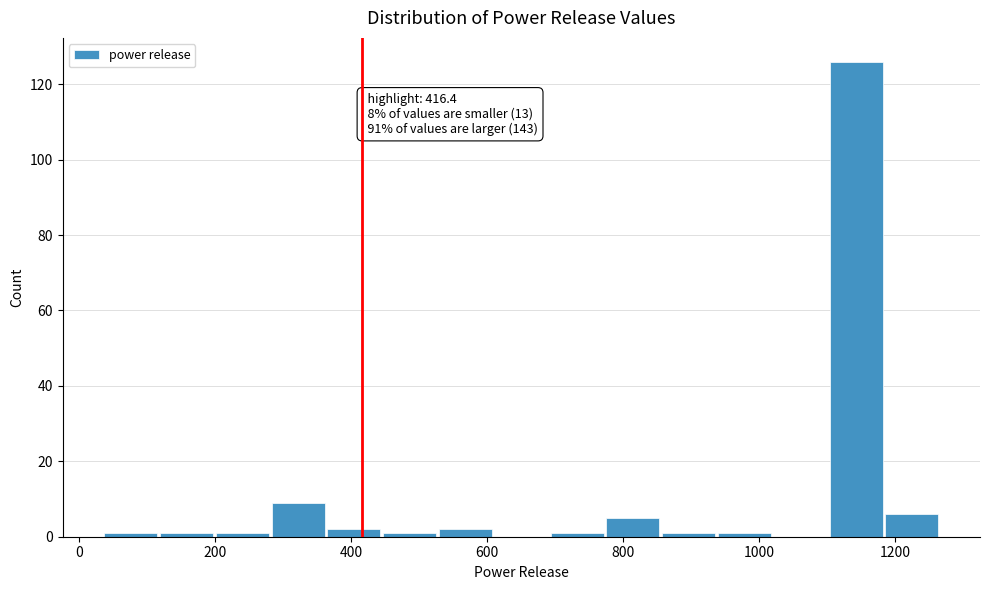

Which range on the x-axis has the tallest bar?

1100 to 1180